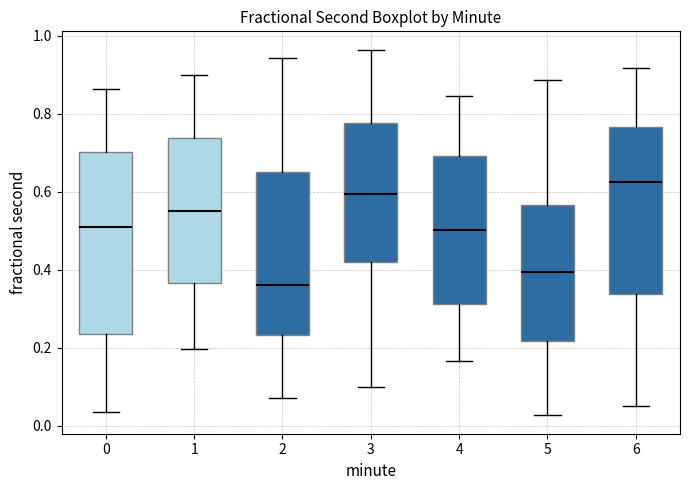

Reading left to right, read every box against the y-axis: the position of its median line, the range the box covers, and the ends of its whiskers. The values are not printed on the chart, so give them approximately, as read against the axis.

0: median 0.50, box 0.24 to 0.70, whiskers 0.04 to 0.86
1: median 0.56, box 0.36 to 0.74, whiskers 0.20 to 0.90
2: median 0.36, box 0.24 to 0.66, whiskers 0.08 to 0.94
3: median 0.60, box 0.42 to 0.78, whiskers 0.10 to 0.96
4: median 0.50, box 0.32 to 0.70, whiskers 0.16 to 0.84
5: median 0.40, box 0.22 to 0.56, whiskers 0.02 to 0.88
6: median 0.62, box 0.34 to 0.76, whiskers 0.06 to 0.92